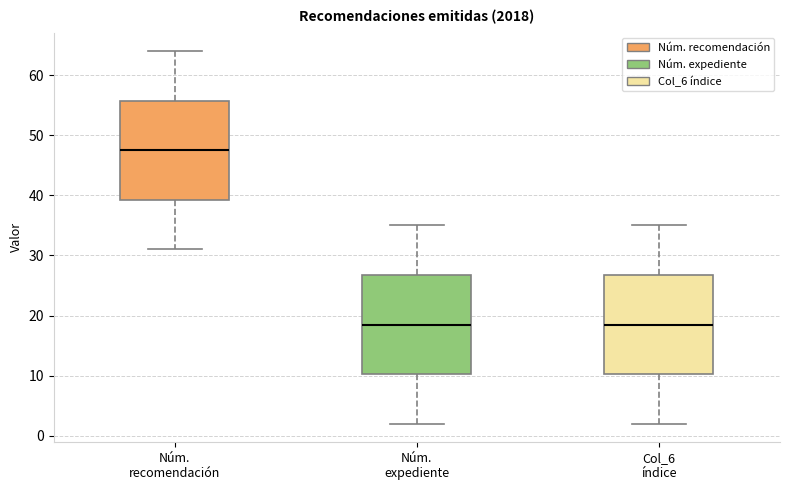

Where is the lower edge of the box for Núm. expediente on the y-axis? The values are not printed on the chart, so give them approximately, as read against the axis.

10